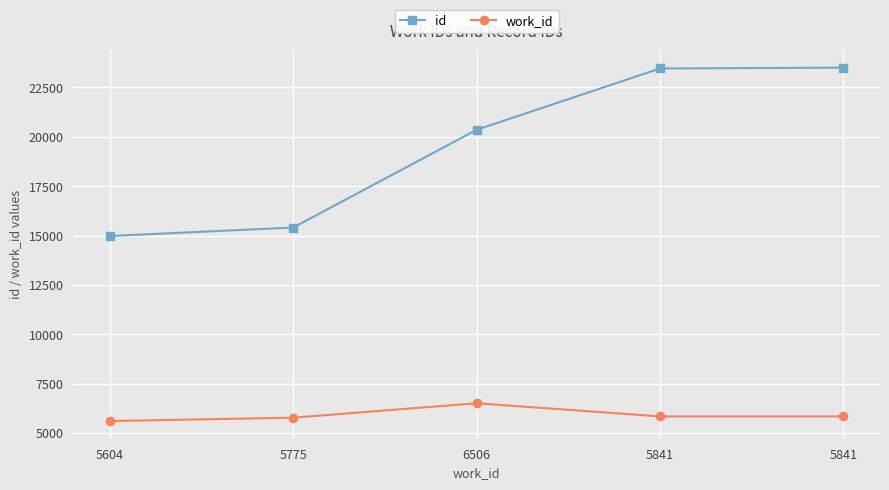

Does the chart have visible grid lines?

Yes